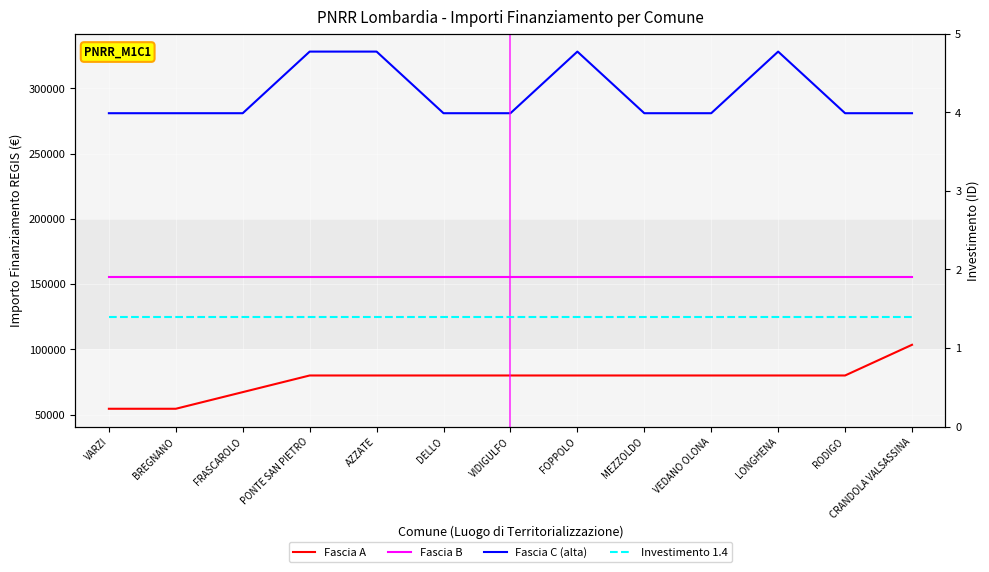

At which label is Fascia B closest to 155234?

VARZI